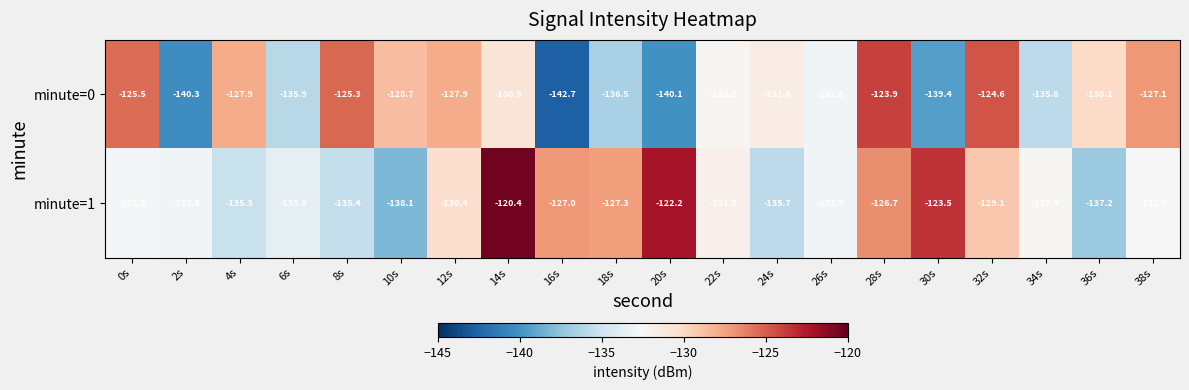

At which category is the sum across all series the highest?

28s